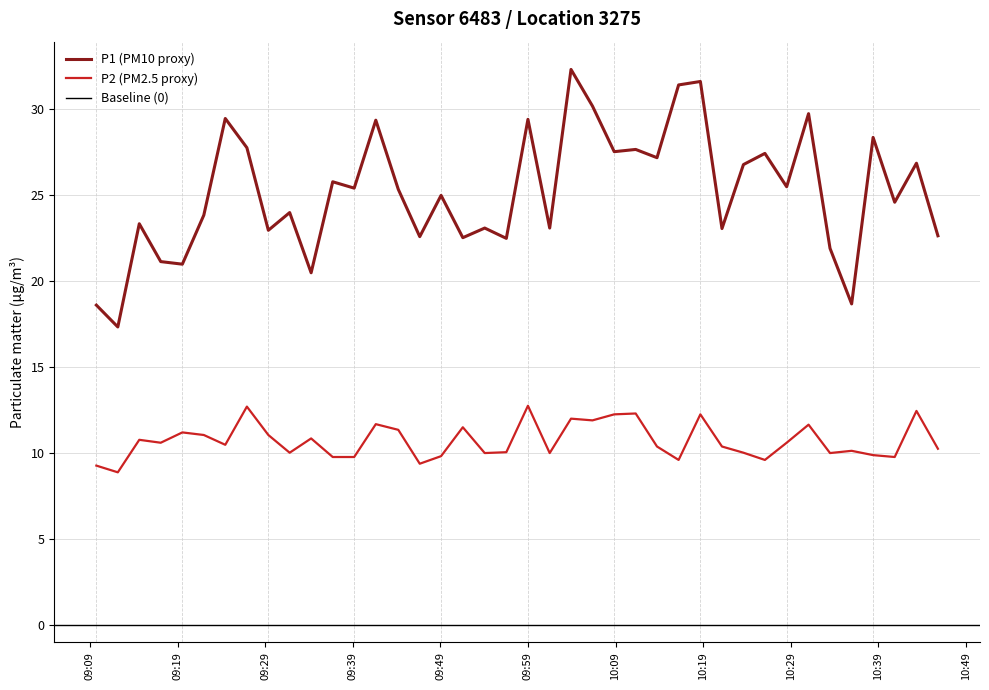

What is the maximum value shown in the chart?

32.3